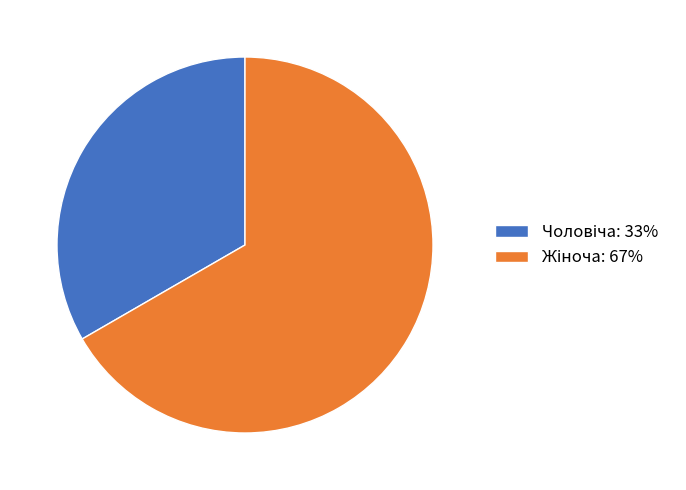

How many slices are in this pie chart?

2